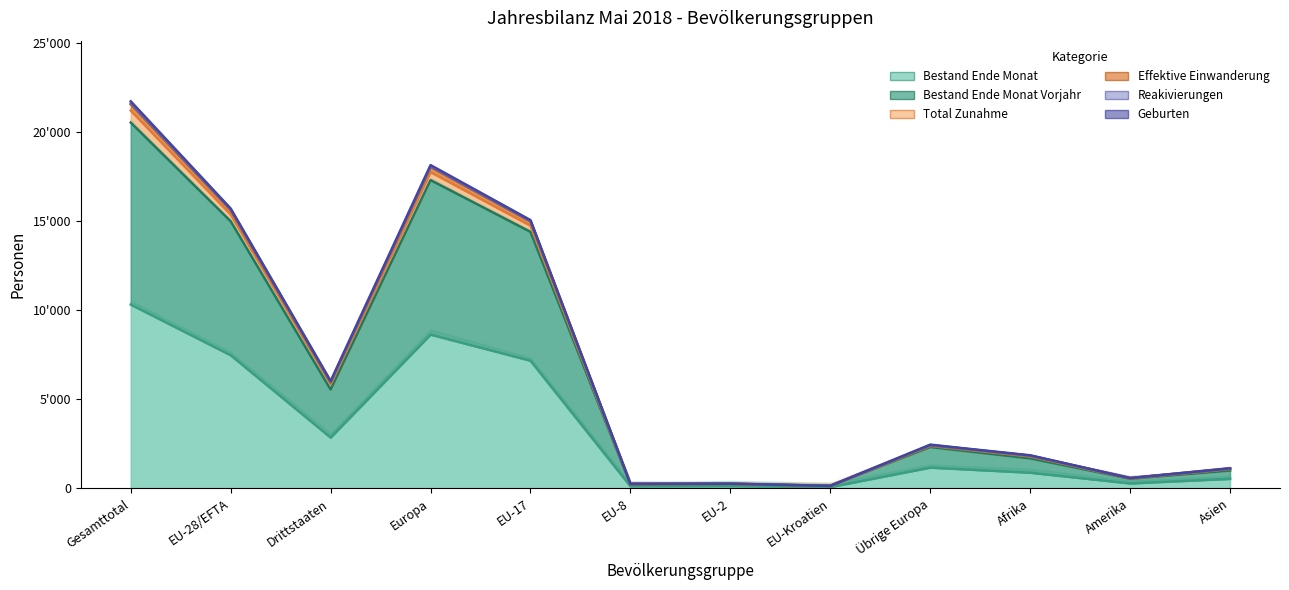

Reading left to right, what are all the values shown in this chart?

Bestand Ende Monat: Gesamttotal=10307	EU-28/EFTA=7463	Drittstaaten=2844	Europa=8621	EU-17=7156	EU-8=113	EU-2=120	EU-Kroatien=66	Übrige Europa=1158	Afrika=872	Amerika=270	Asien=526
Bestand Ende Monat Vorjahr: Gesamttotal=20519	EU-28/EFTA=14981	Drittstaaten=5538	Europa=17291	EU-17=14385	EU-8=215	EU-2=233	EU-Kroatien=132	Übrige Europa=2310	Afrika=1675	Amerika=529	Asien=991
Total Zunahme: Gesamttotal=21195	EU-28/EFTA=15363	Drittstaaten=5832	Europa=17743	EU-17=14737	EU-8=232	EU-2=245	EU-Kroatien=133	Übrige Europa=2380	Afrika=1785	Amerika=550	Asien=1079
Effektive Einwanderung: Gesamttotal=21539	EU-28/EFTA=15609	Drittstaaten=5930	Europa=18018	EU-17=14962	EU-8=244	EU-2=253	EU-Kroatien=134	Übrige Europa=2409	Afrika=1817	Amerika=565	Asien=1099
Reakivierungen: Gesamttotal=21609	EU-28/EFTA=15642	Drittstaaten=5967	Europa=18063	EU-17=14994	EU-8=245	EU-2=253	EU-Kroatien=134	Übrige Europa=2421	Afrika=1831	Amerika=568	Asien=1107
Geburten: Gesamttotal=21711	EU-28/EFTA=15694	Drittstaaten=6017	Europa=18134	EU-17=15044	EU-8=245	EU-2=255	EU-Kroatien=134	Übrige Europa=2440	Afrika=1849	Amerika=570	Asien=1118